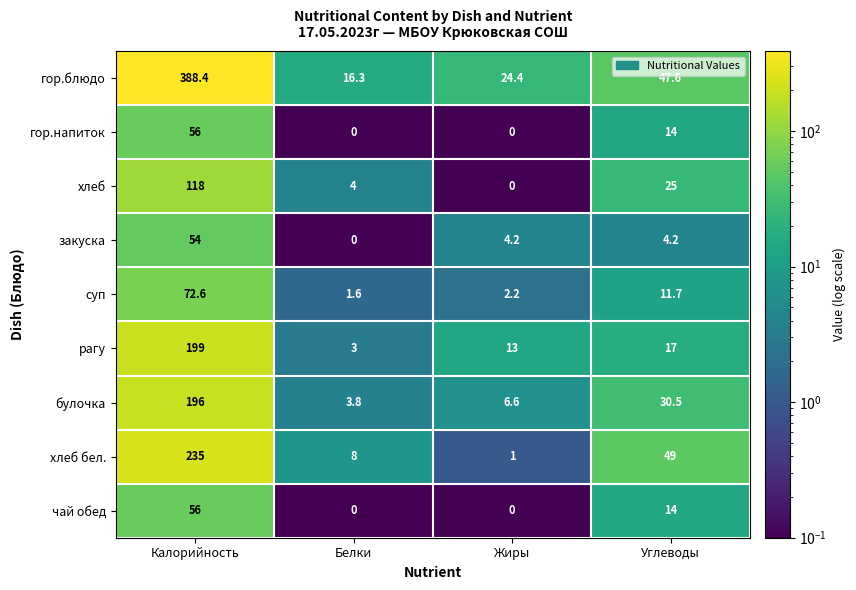

Where does the рагу series first go above 17?

Калорийность